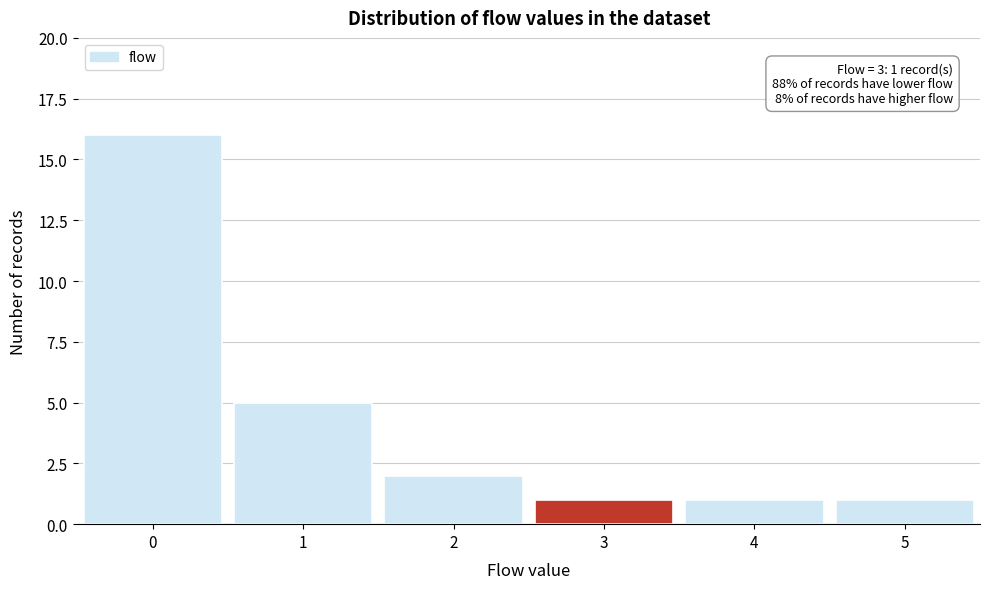

Which range on the x-axis has the tallest bar?

-0.5 to 0.5